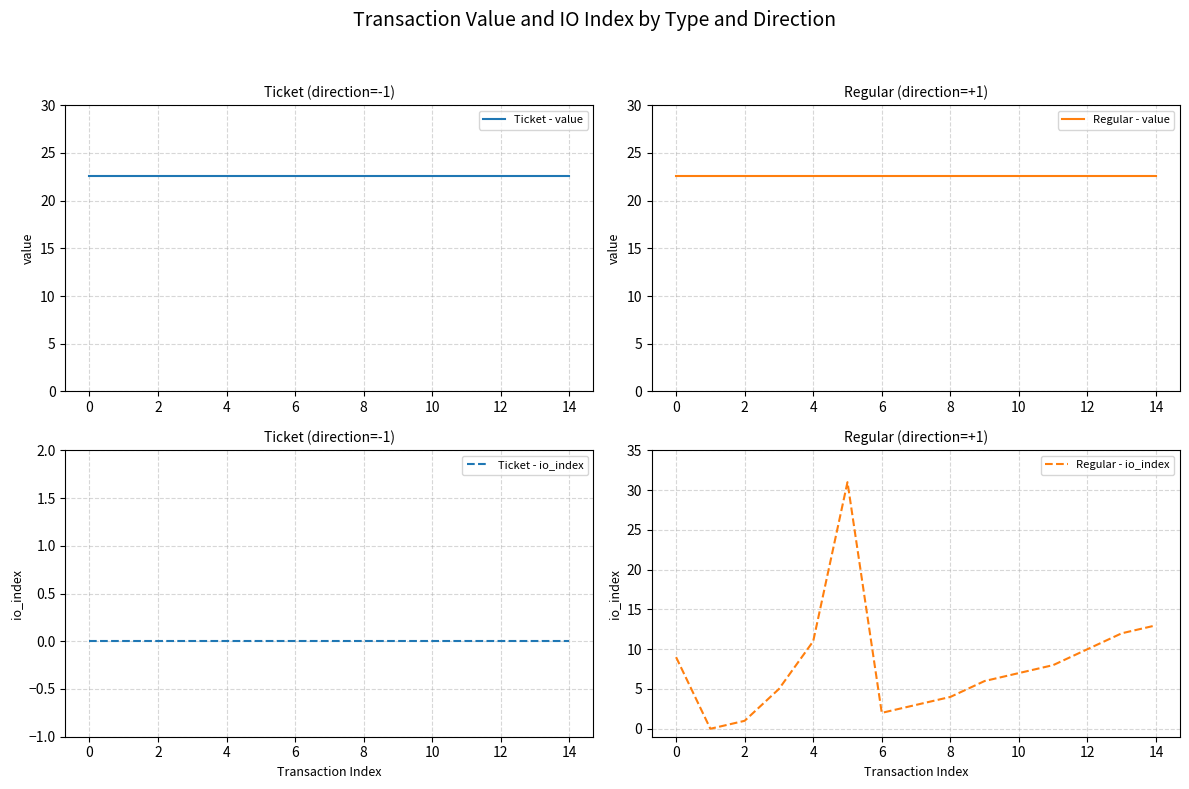

What is the highest value of the Ticket - value series?

22.6